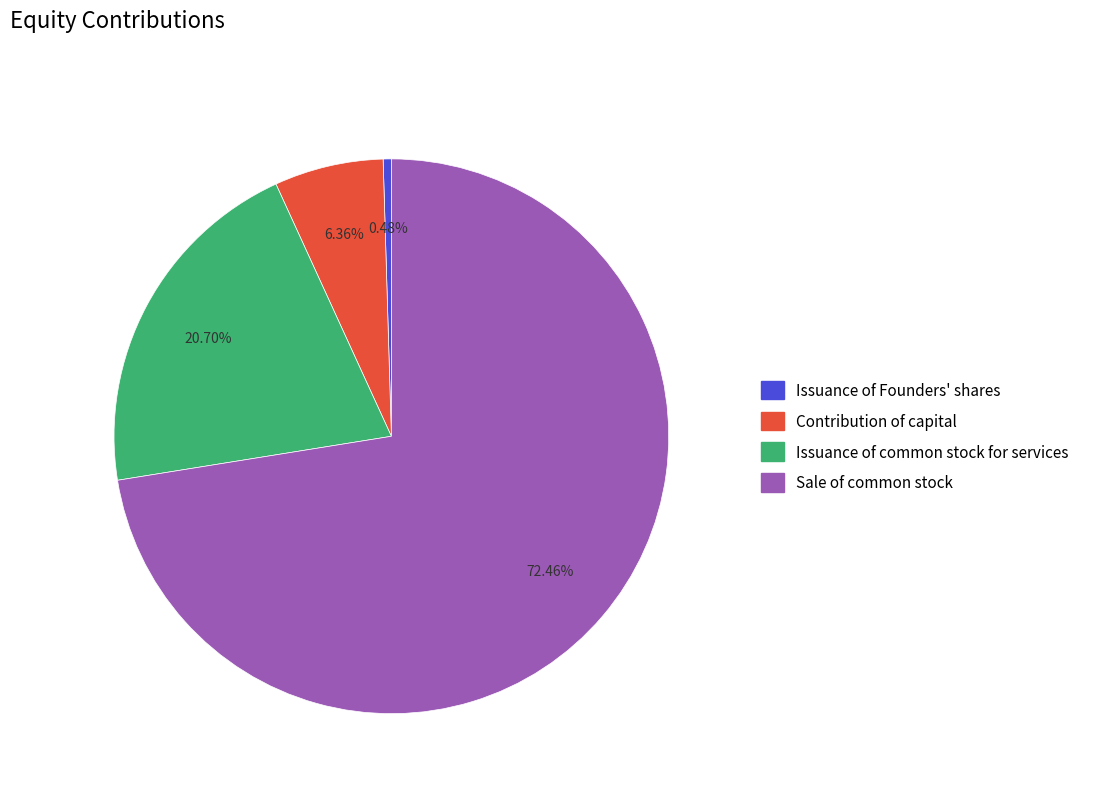

What percentage is the Issuance of common stock for services slice, to the nearest percent?

21%